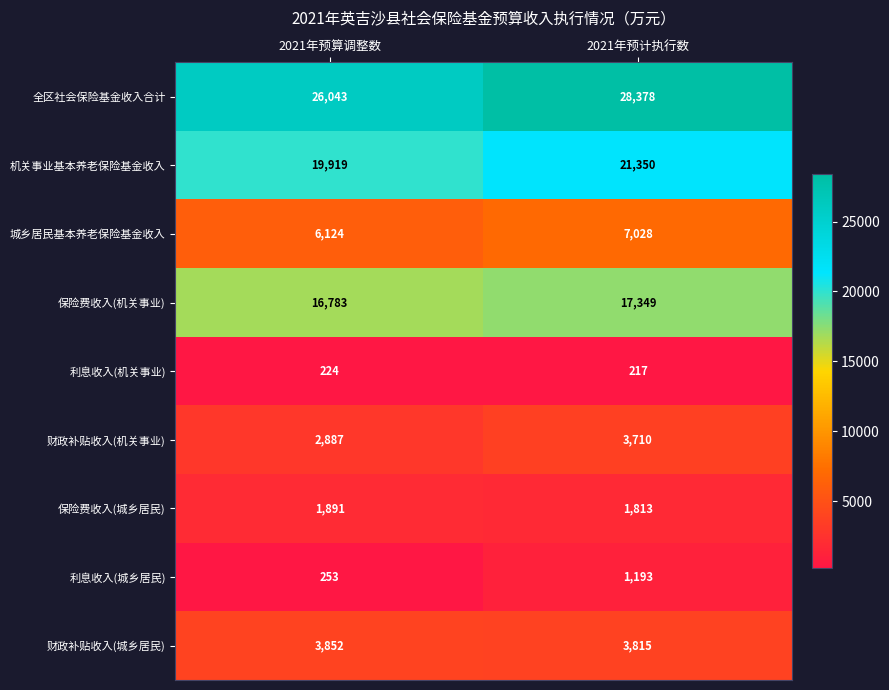

At which label is 城乡居民基本养老保险基金收入 closest to 6576?

2021年预算调整数